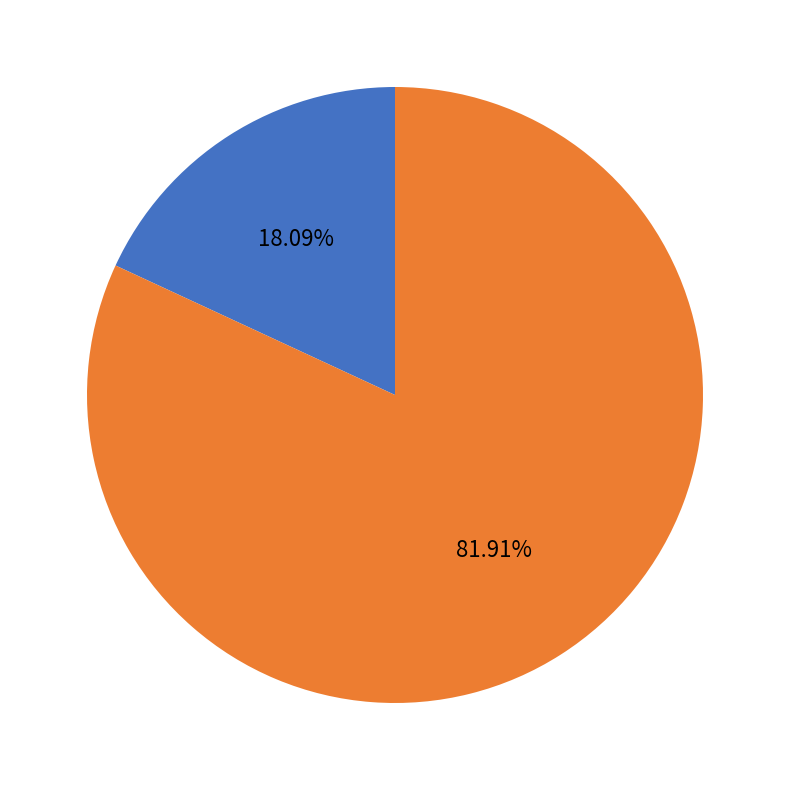

Does any single category account for the majority?

Yes